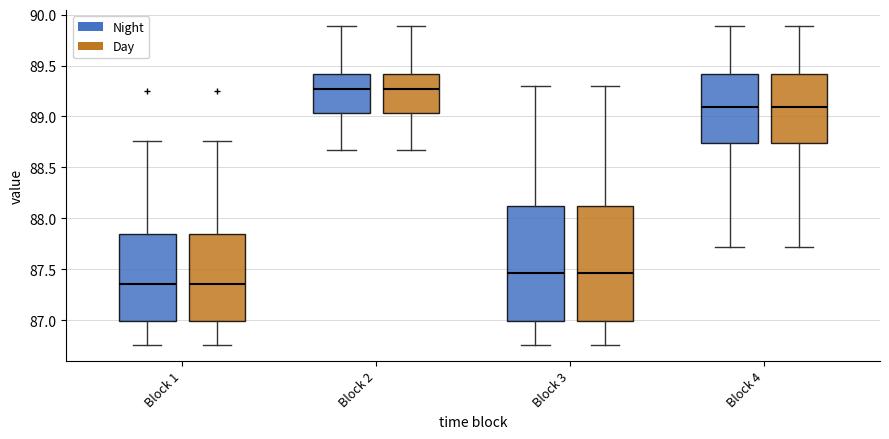

Reading left to right, read every box against the y-axis: the position of its median line, the range the box covers, and the ends of its whiskers. The values are not printed on the chart, so give them approximately, as read against the axis.

Block 1 (Night): median 87.35, box 87.00 to 87.85, whiskers 86.75 to 88.75
Block 1 (Day): median 87.35, box 87.00 to 87.85, whiskers 86.75 to 88.75
Block 2 (Night): median 89.25, box 89.05 to 89.40, whiskers 88.65 to 89.90
Block 2 (Day): median 89.25, box 89.05 to 89.40, whiskers 88.65 to 89.90
Block 3 (Night): median 87.45, box 87.00 to 88.10, whiskers 86.75 to 89.30
Block 3 (Day): median 87.45, box 87.00 to 88.10, whiskers 86.75 to 89.30
Block 4 (Night): median 89.10, box 88.75 to 89.40, whiskers 87.70 to 89.90
Block 4 (Day): median 89.10, box 88.75 to 89.40, whiskers 87.70 to 89.90